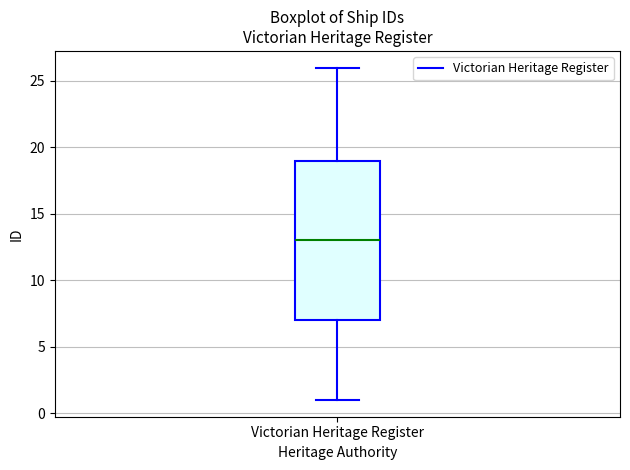

Where is the upper edge of the box for Victorian Heritage Register on the y-axis? The values are not printed on the chart, so give them approximately, as read against the axis.

19